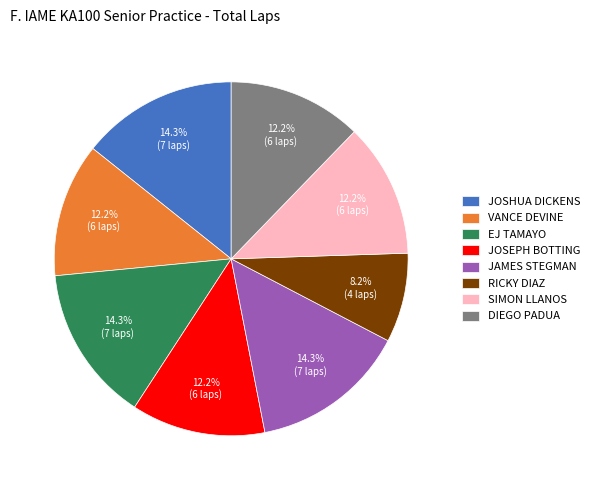

To the nearest percent, what is the average slice percentage?

12%